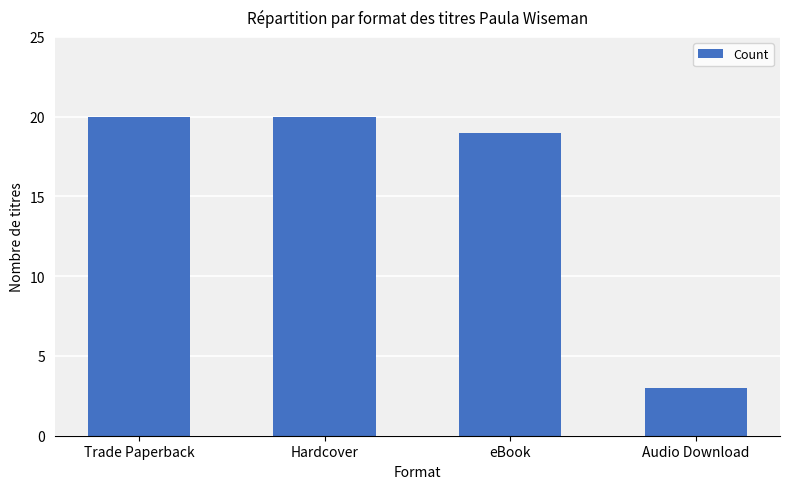

How many series are shown in this chart?

1